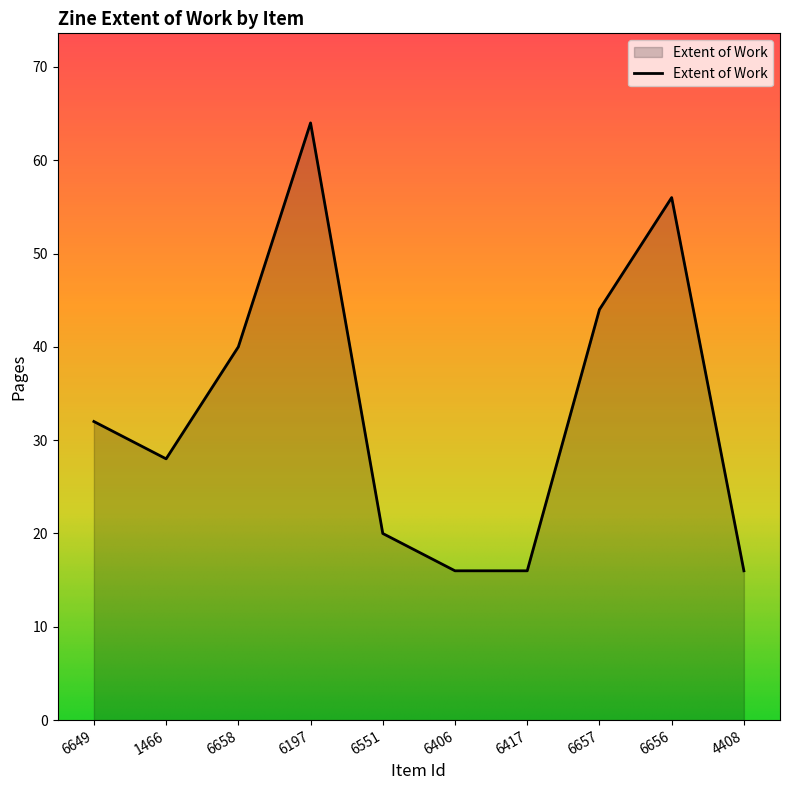

Read the value at 6197.

64